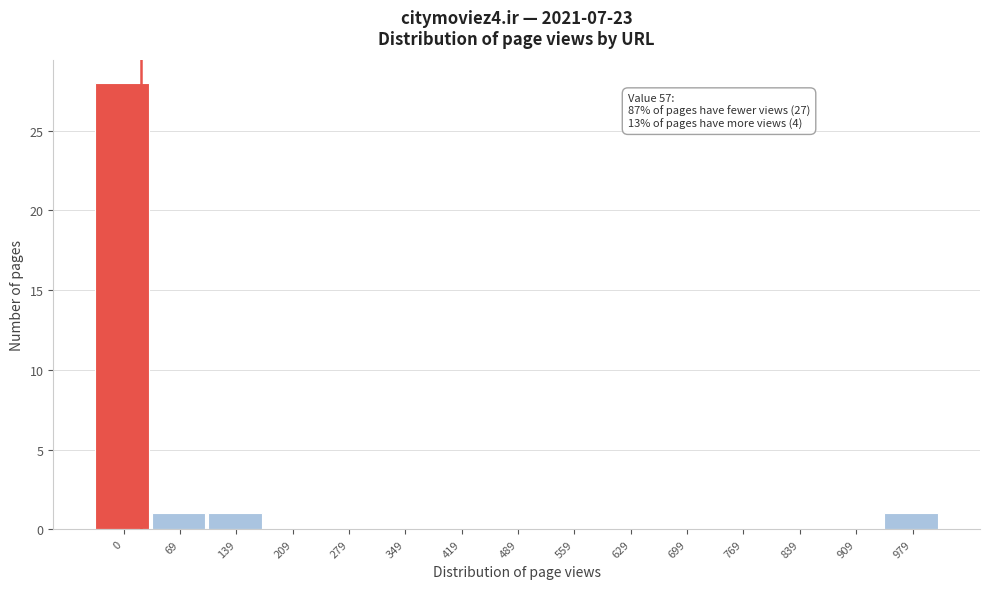

Reading left to right, list all the values displayed in this chart.

0=28	69=1	139=1	209=0	279=0	349=0	419=0	489=0	559=0	629=0	699=0	769=0	839=0	909=0	979=1